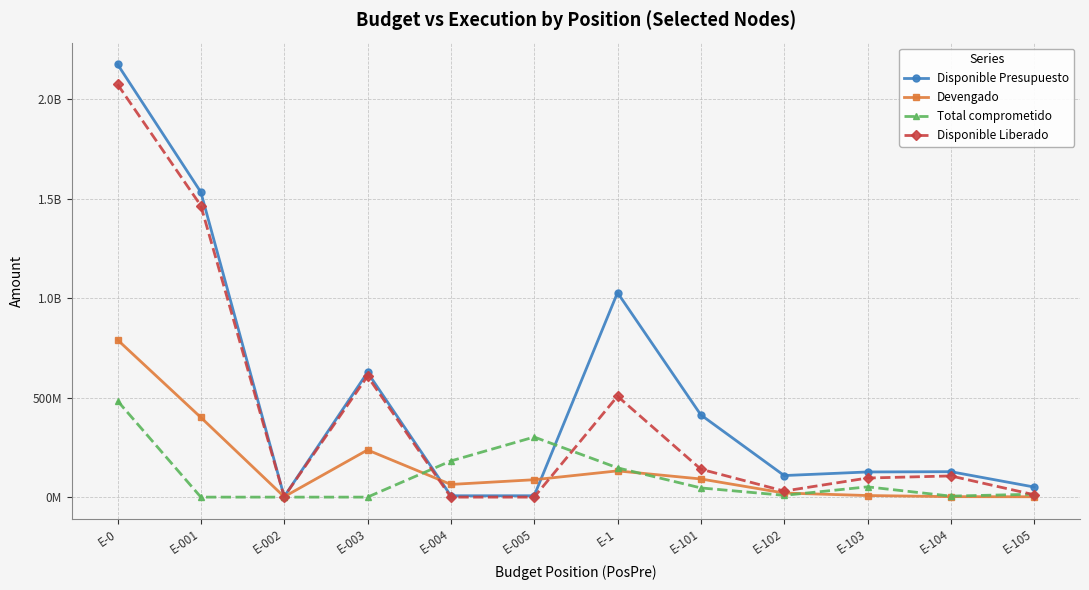

At which category does the chart reach its peak across all series?

E-0